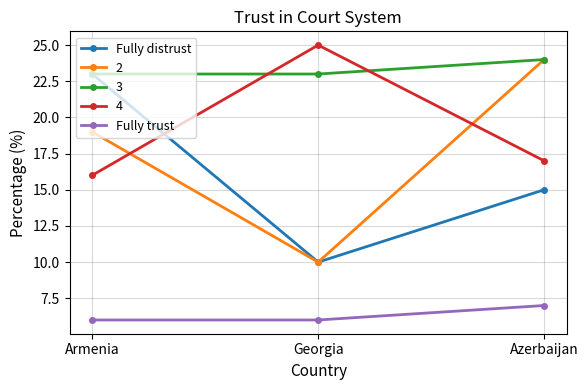

Which series has the widest spread of values?

2